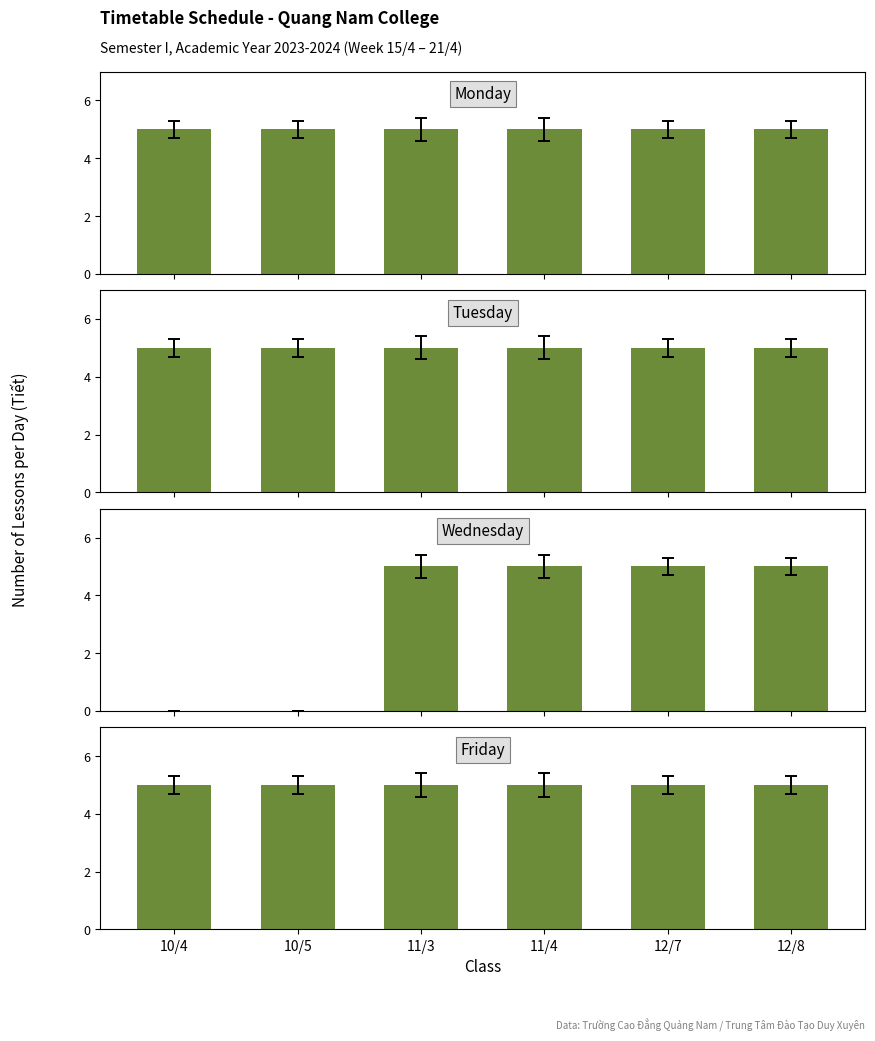

Reading left to right, list all the values displayed in this chart.

Monday: 10/4=5	10/5=5	11/3=5	11/4=5	12/7=5	12/8=5
Tuesday: 10/4=5	10/5=5	11/3=5	11/4=5	12/7=5	12/8=5
Wednesday: 10/4=0	10/5=0	11/3=5	11/4=5	12/7=5	12/8=5
Friday: 10/4=5	10/5=5	11/3=5	11/4=5	12/7=5	12/8=5